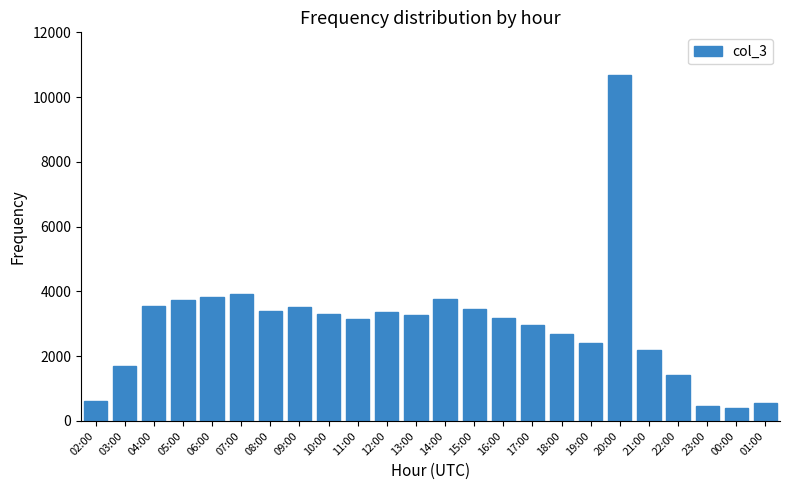

What is the difference between the second highest and second lowest values?

3465